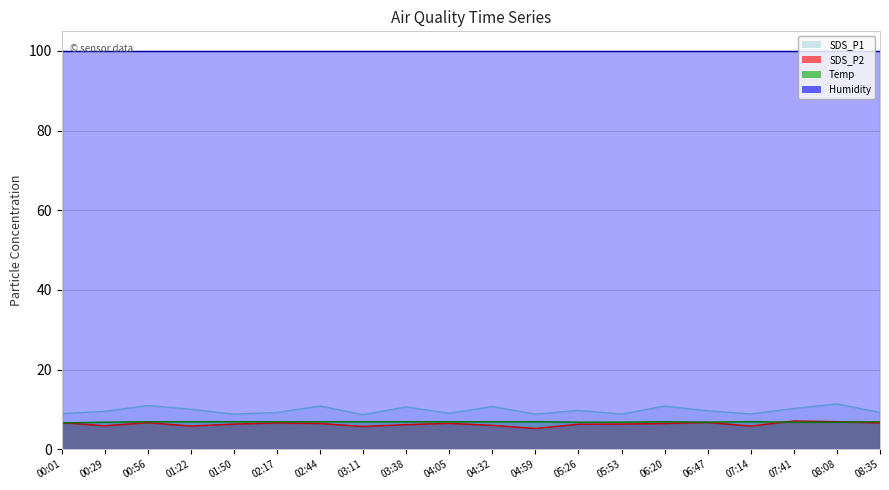

At how many categories does at least one series exceed 9?

20